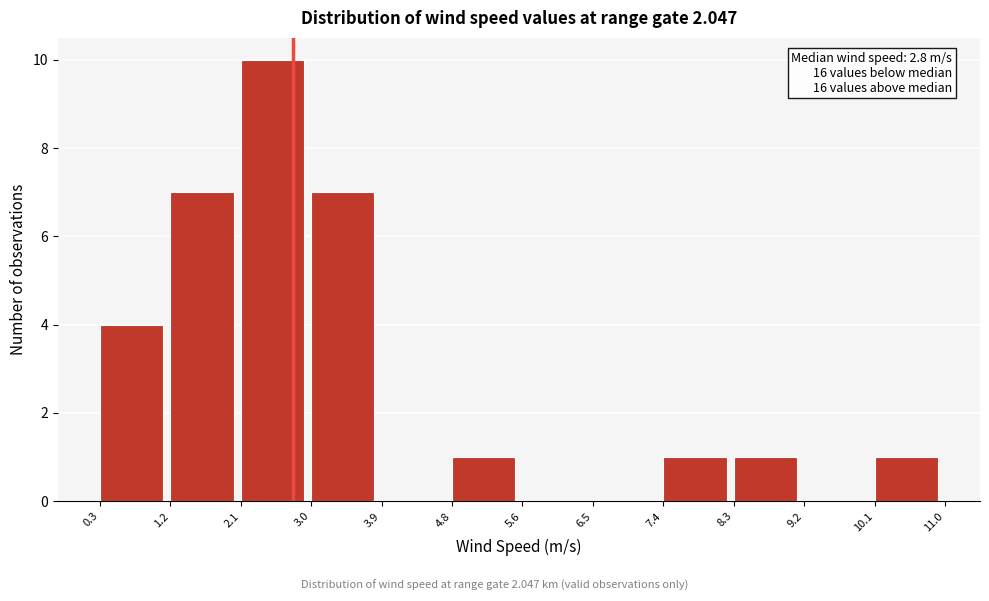

Which range on the x-axis has the tallest bar?

2.1 to 3.0